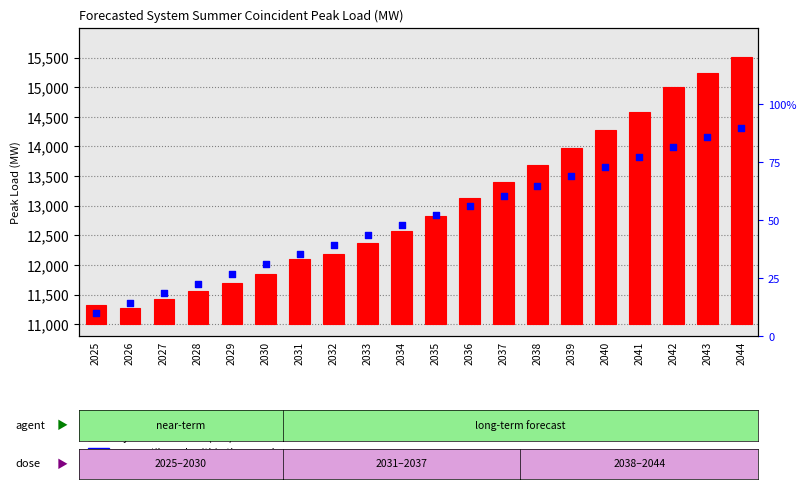

Which series has the largest Y range (max minus min)?

System Peak Load (MW)